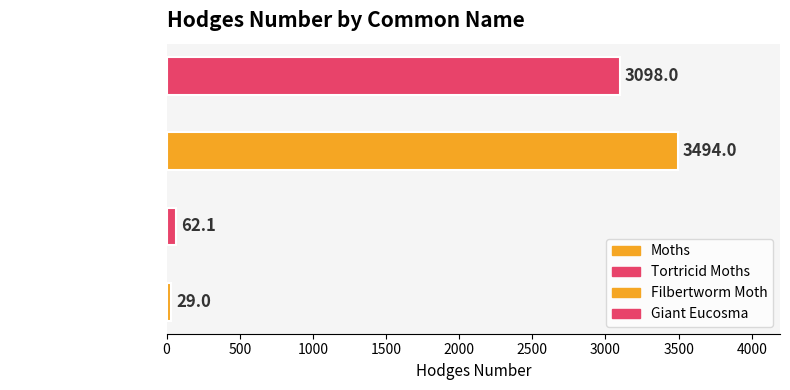

What is the label of the 2nd bar from the right?

Filbertworm Moth